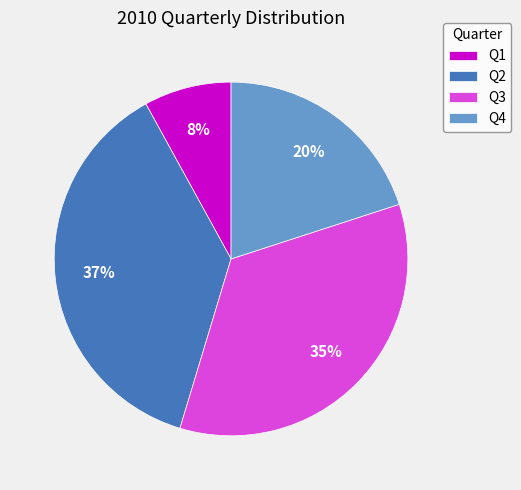

Which category has the smallest portion of the pie?

Q1